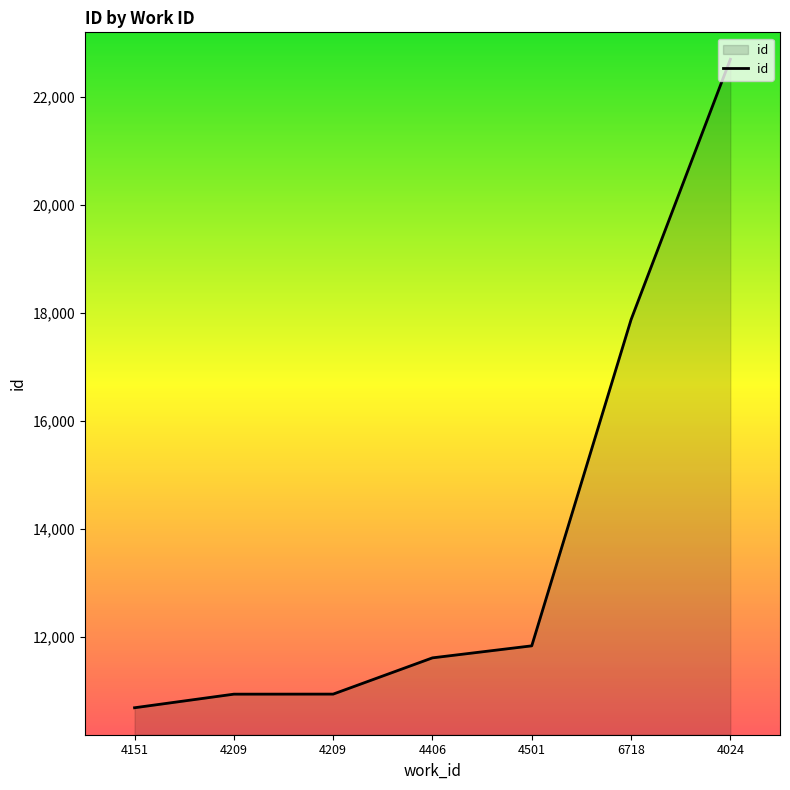

How many lines are shown in the chart?

1